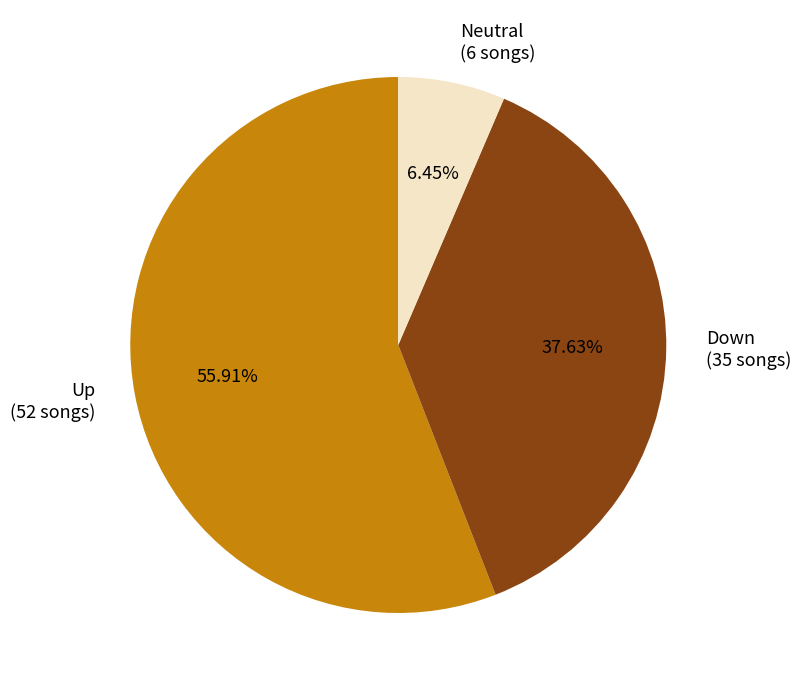

Which category accounts for the majority?

Up (52 songs)